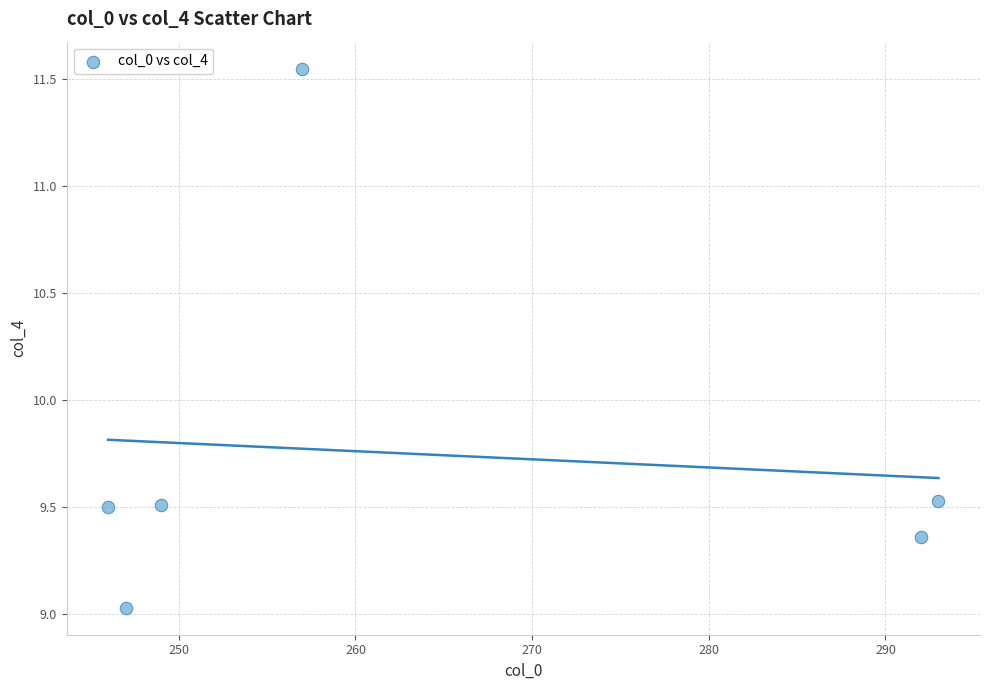

What is the average Y value?

9.7